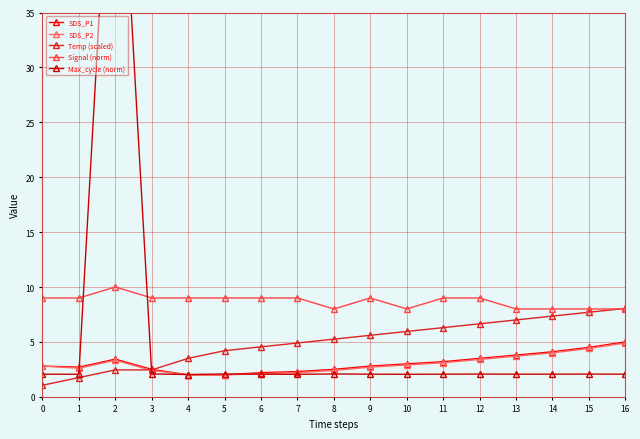

Where do Temp (scaled) and Signal (norm) first cross each other?

15 and 16